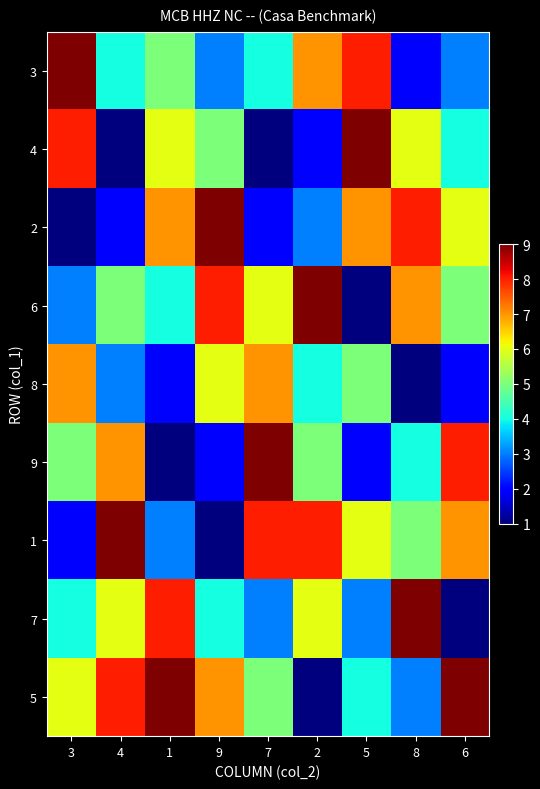

Rank the series by their maximum value, from lowest to highest.

8, 3, 4, 2, 6, 9, 1, 7, 5